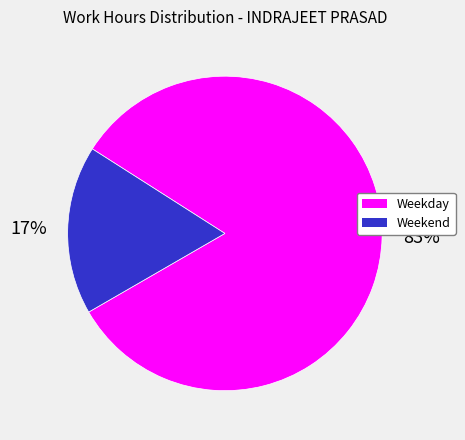

To the nearest percent, what portion does Weekday represent?

83%